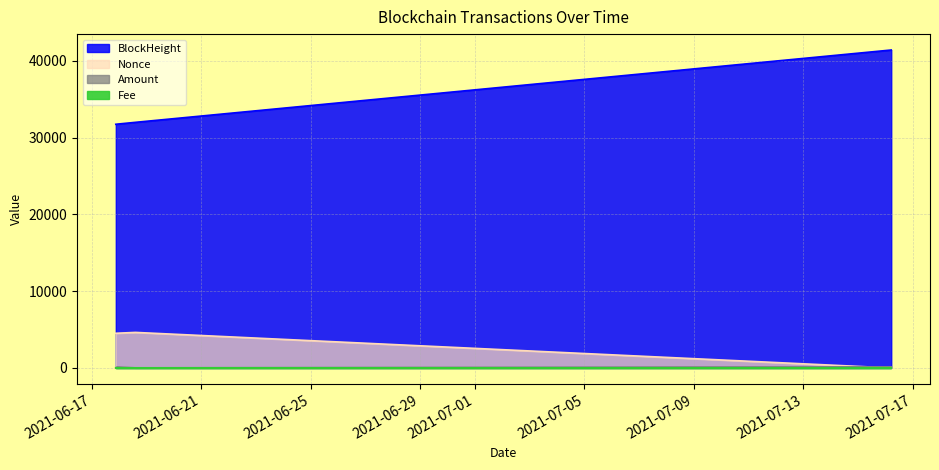

Which series has the largest total across all categories?

BlockHeight